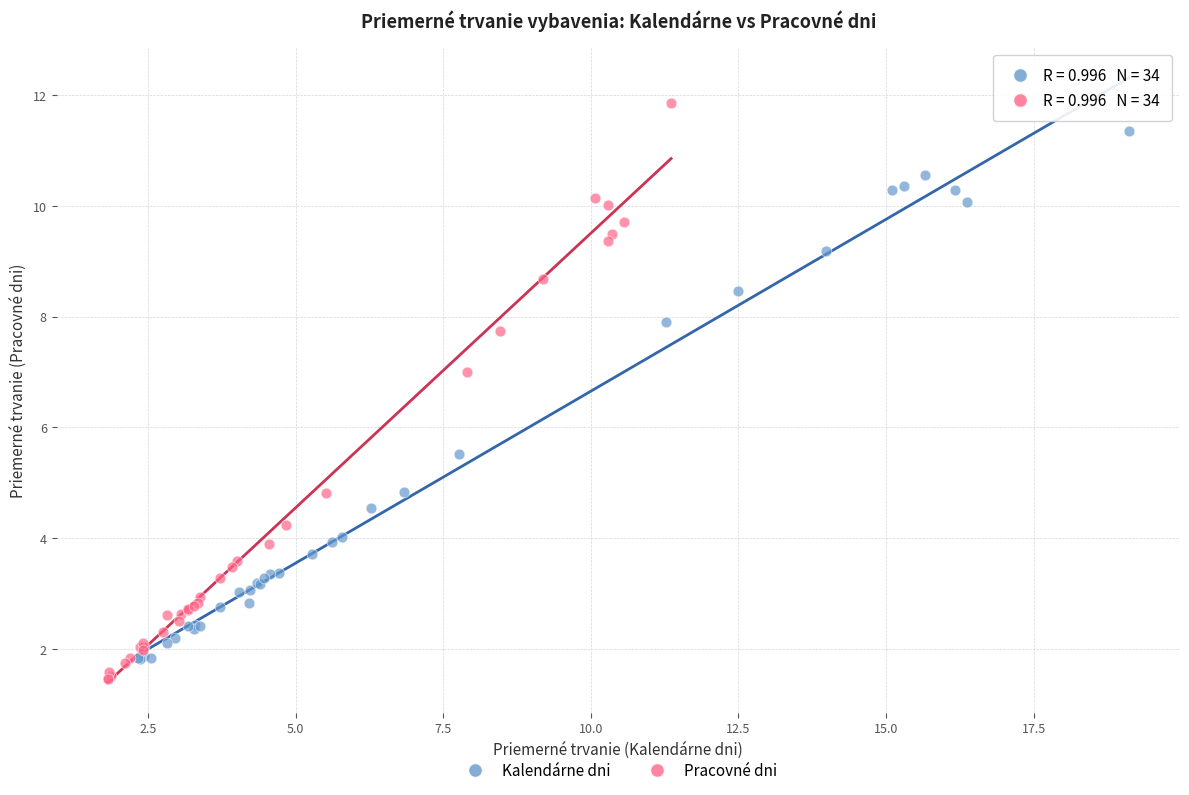

Which series contains the highest Y value?

Pracovné dni